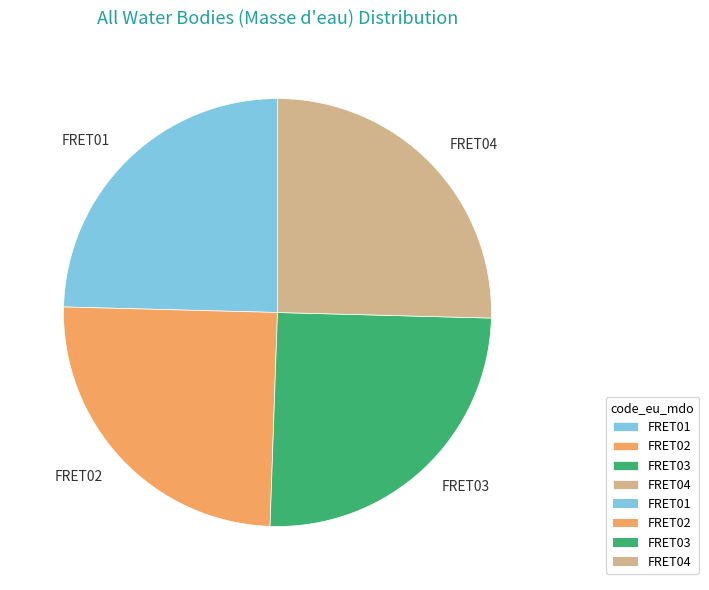

Is it true that FRET04 is 20% of the pie?

False